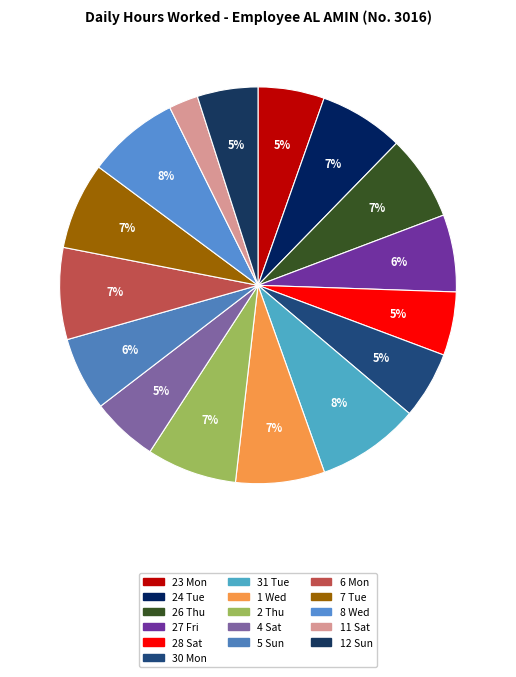

How many segments does this pie chart have?

16